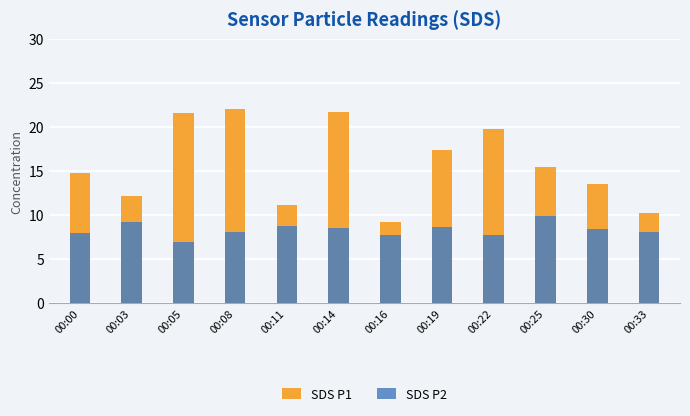

List the series in order of their overall mean, highest first.

SDS P1, SDS P2